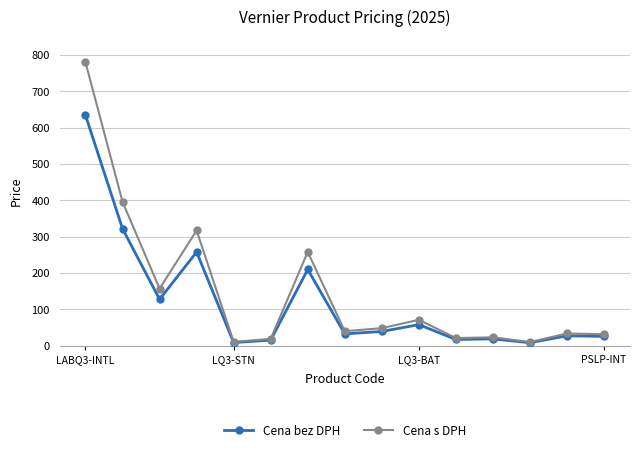

List the series in order of their peak value, highest first.

Cena s DPH, Cena bez DPH